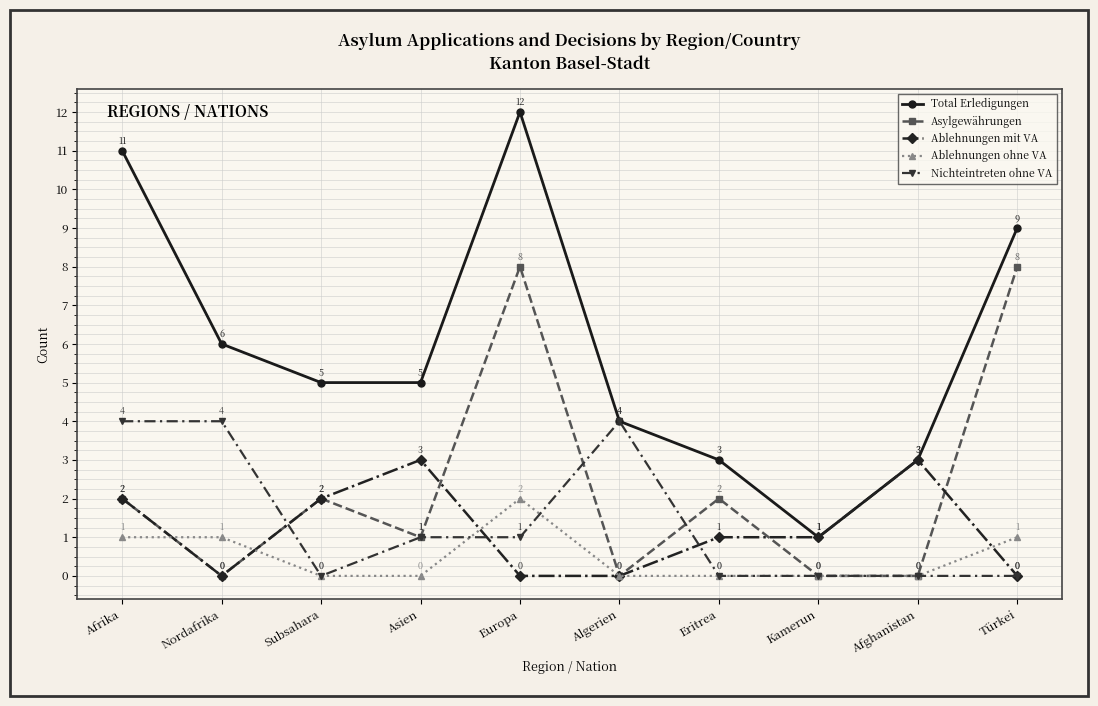

Reading right to left, list all the values displayed in this chart.

Total Erledigungen: Türkei=9	Afghanistan=3	Kamerun=1	Eritrea=3	Algerien=4	Europa=12	Asien=5	Subsahara=5	Nordafrika=6	Afrika=11
Asylgewährungen: Türkei=8	Afghanistan=0	Kamerun=0	Eritrea=2	Algerien=0	Europa=8	Asien=1	Subsahara=2	Nordafrika=0	Afrika=2
Ablehnungen mit VA: Türkei=0	Afghanistan=3	Kamerun=1	Eritrea=1	Algerien=0	Europa=0	Asien=3	Subsahara=2	Nordafrika=0	Afrika=2
Ablehnungen ohne VA: Türkei=1	Afghanistan=0	Kamerun=0	Eritrea=0	Algerien=0	Europa=2	Asien=0	Subsahara=0	Nordafrika=1	Afrika=1
Nichteintreten ohne VA: Türkei=0	Afghanistan=0	Kamerun=0	Eritrea=0	Algerien=4	Europa=1	Asien=1	Subsahara=0	Nordafrika=4	Afrika=4